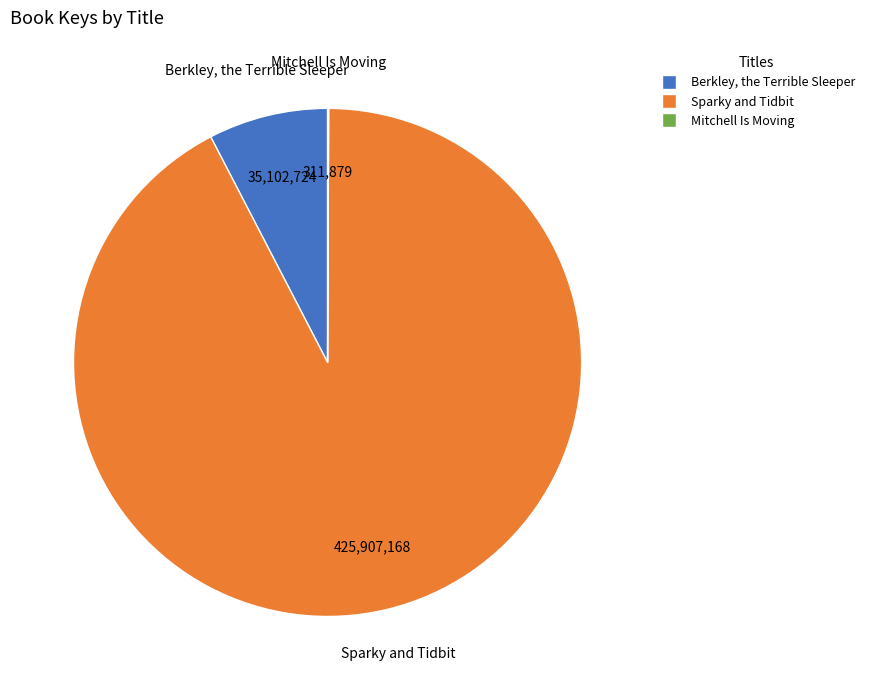

The Berkley, the Terrible Sleeper slice represents 8% of the pie. True or false?

True